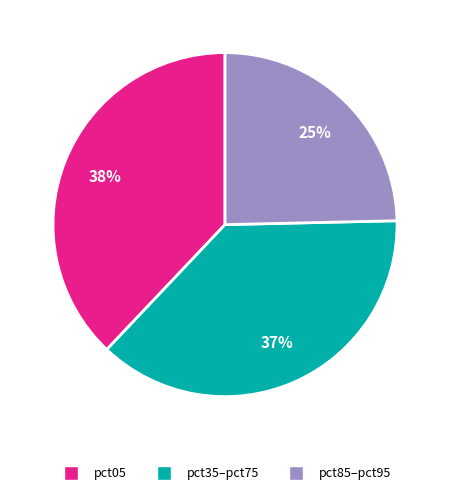

How many slices are in this pie chart?

3